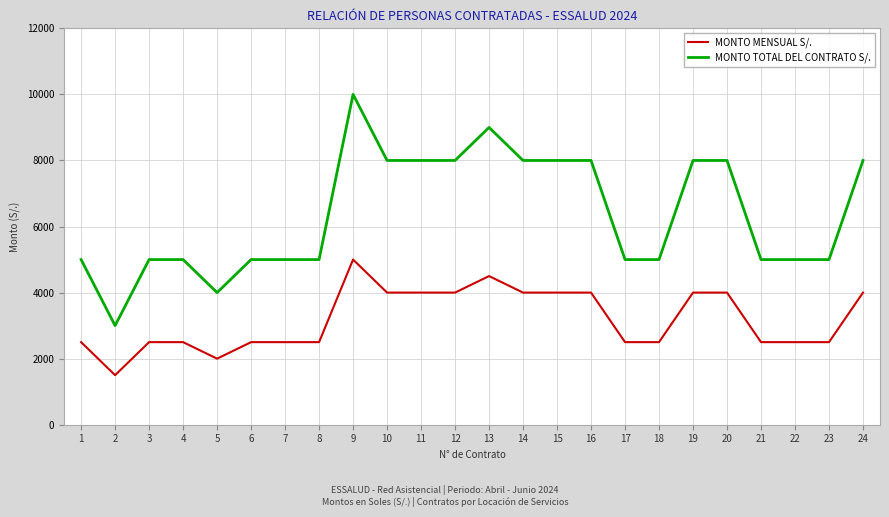

Is this an area chart (filled region under the line)?

No